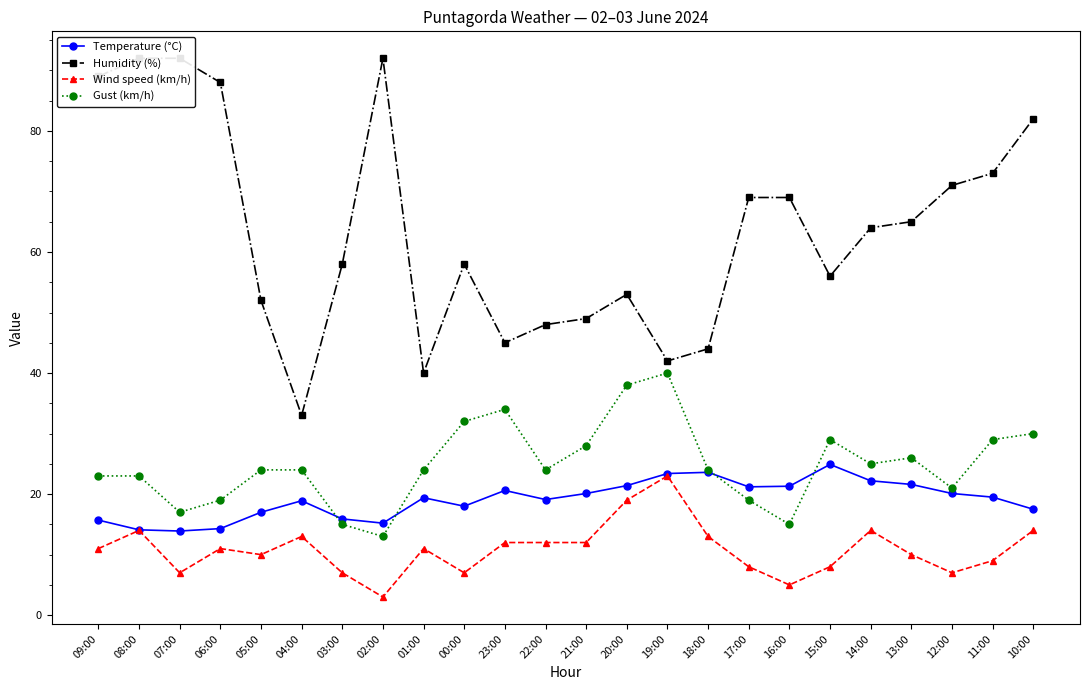

Where is Temperature (°C) nearest to the value 19?

04:00